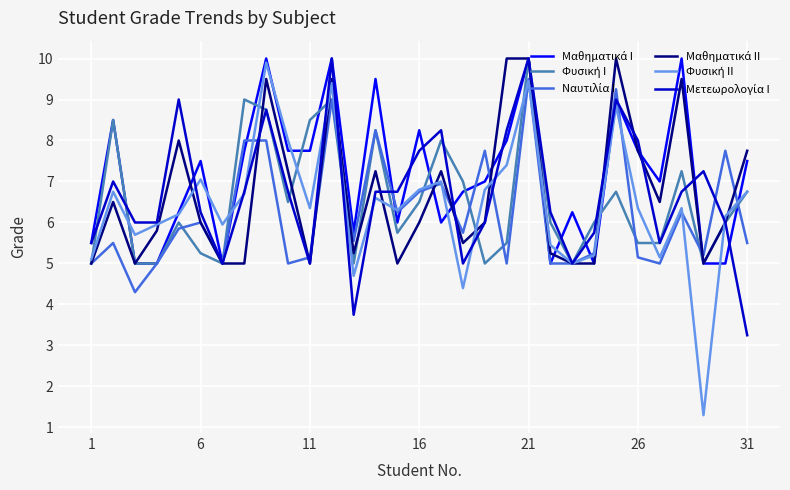

What is the minimum value shown in the chart?

1.3